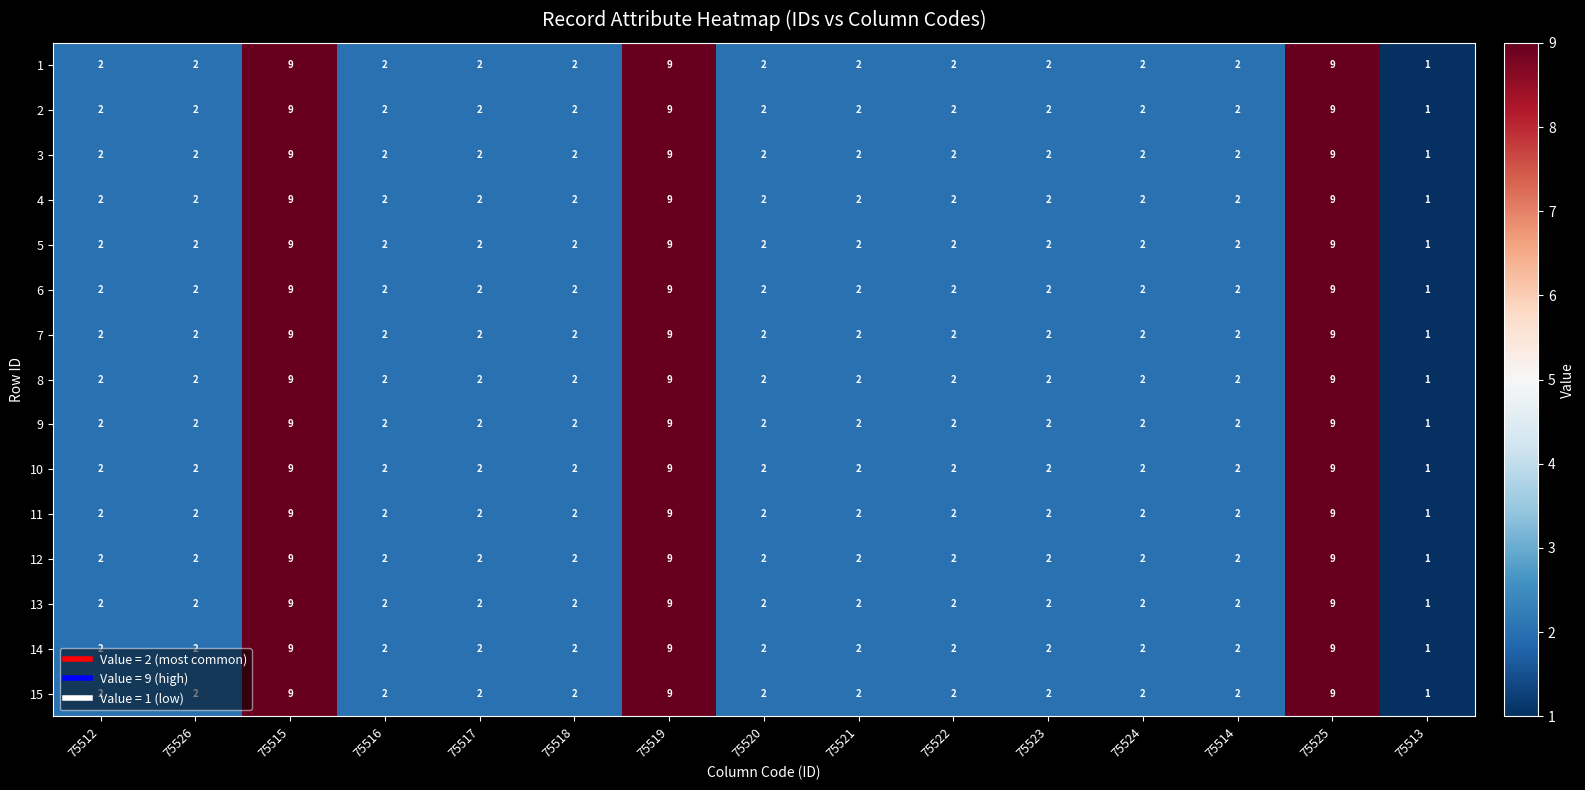

True or false: 10 has a value of 3 at 75516.

False